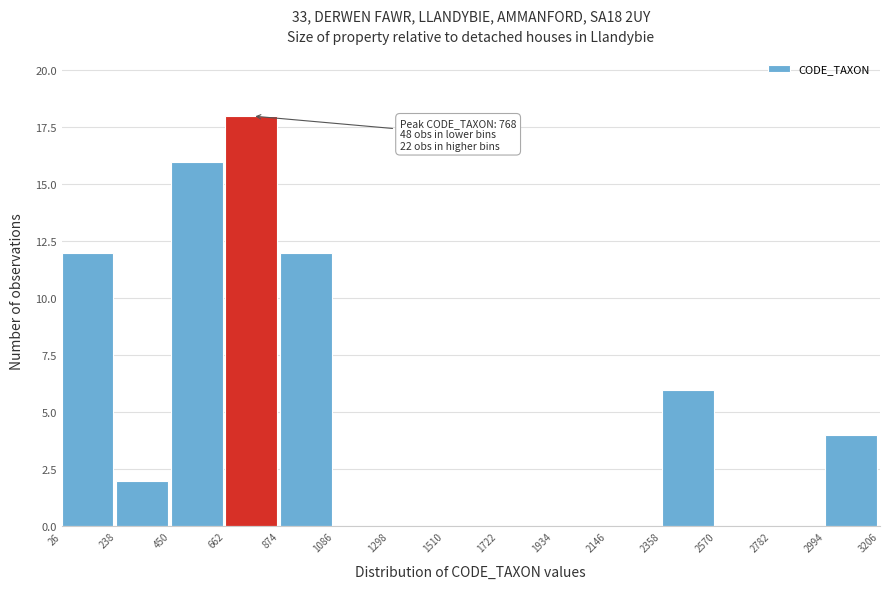

Which range on the x-axis has the tallest bar?

662 to 874